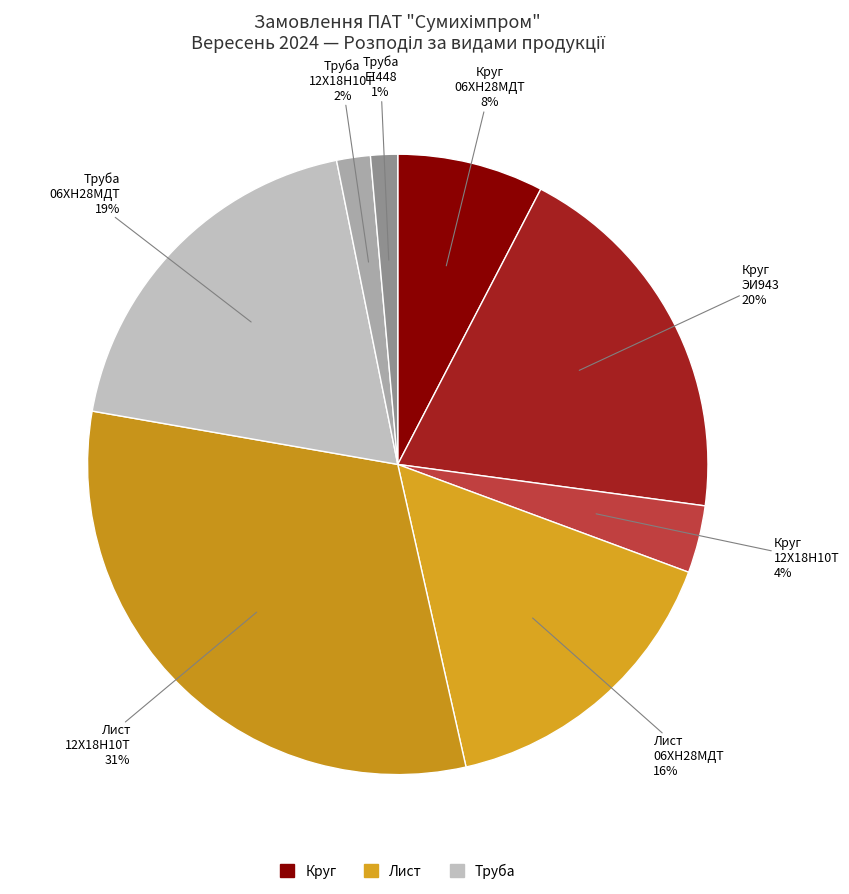

How many segments does this pie chart have?

8